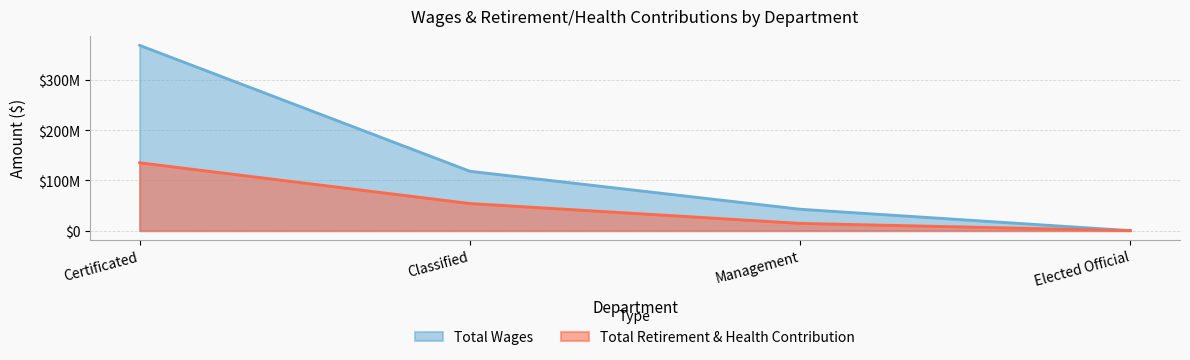

What is the greatest value displayed?

369431292